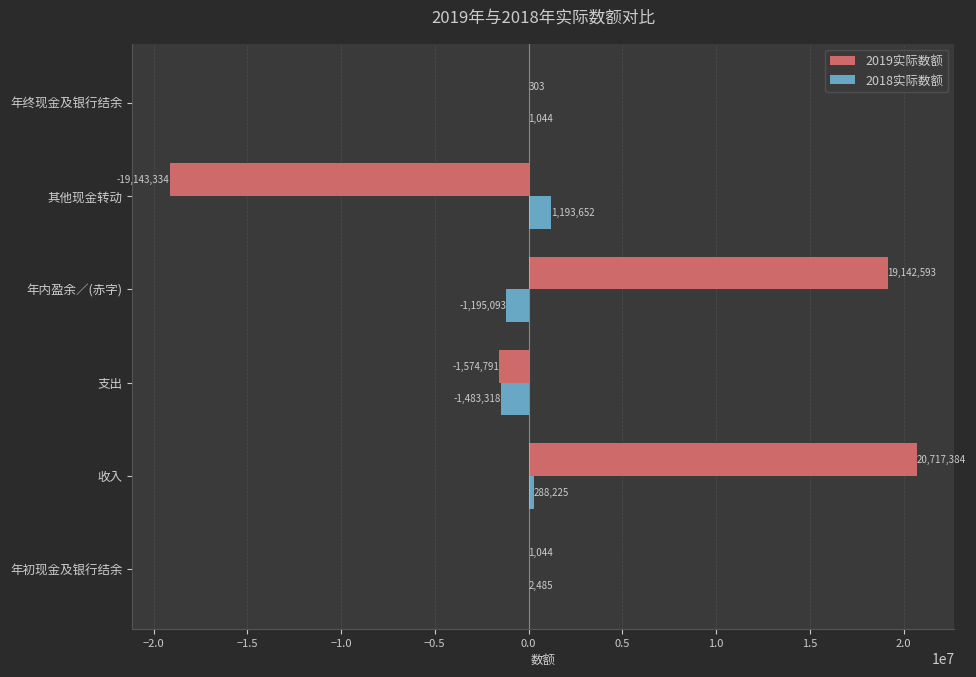

What is the sum of all 2019实际数额 values?

19143199